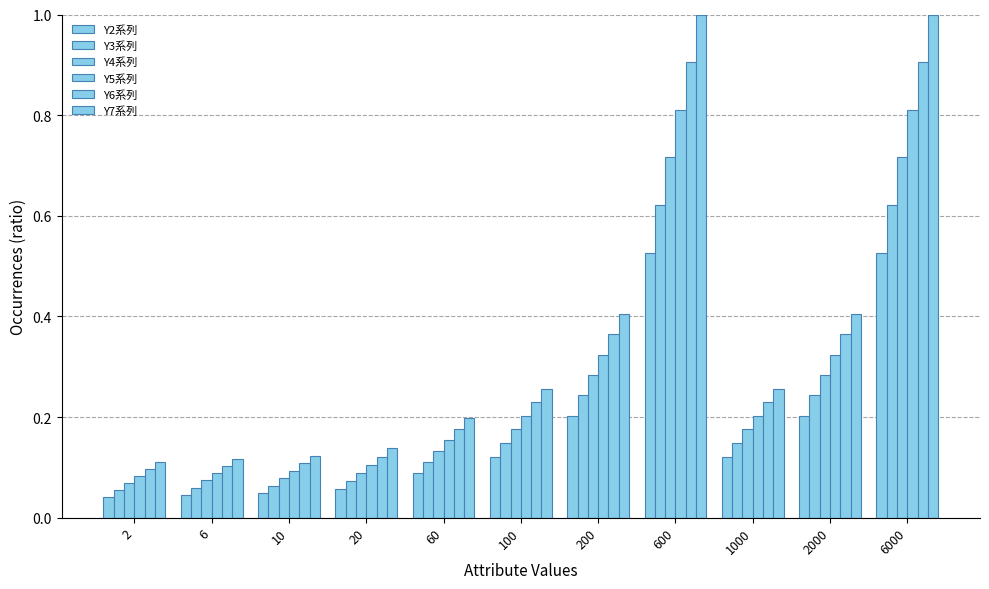

How many bars are there in total?

66